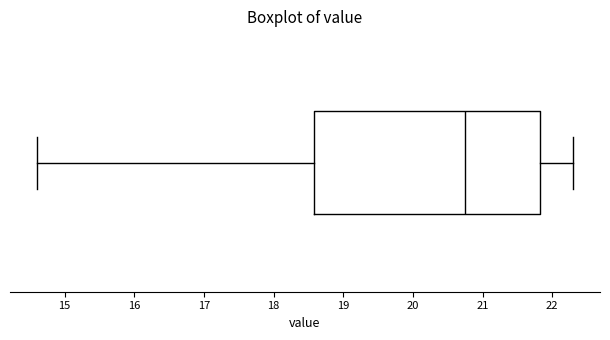

Read this box plot against the x-axis: the position of the median line, the range covered by the box, and the ends of both whiskers. The values are not printed on the chart, so give them approximately, as read against the axis.

median 20.8, box 18.6 to 21.8, whiskers 14.6 to 22.3